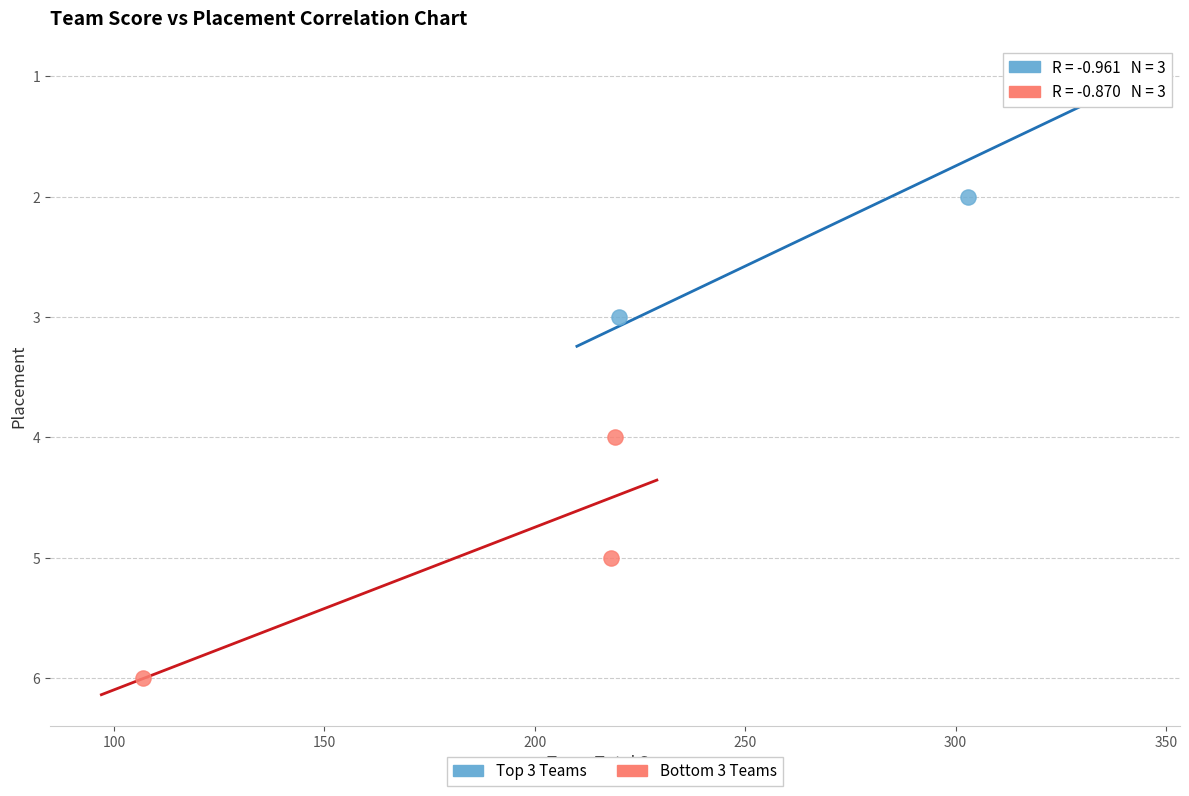

What are all the series names shown in the legend?

Top 3 Teams, Bottom 3 Teams